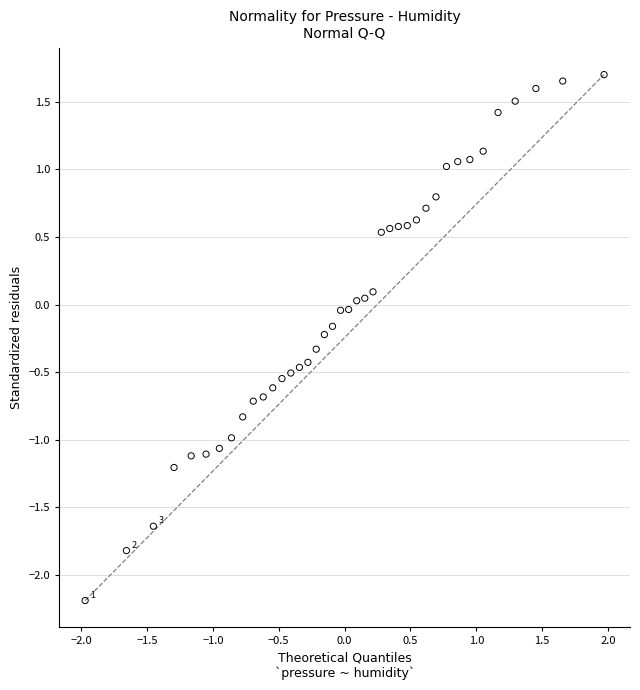

What is the range of X values (max minus min)?

3.9